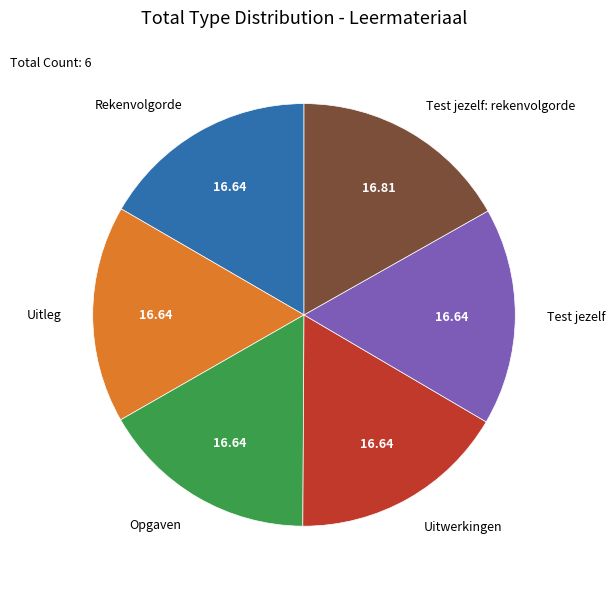

Is there a majority slice in this chart?

No